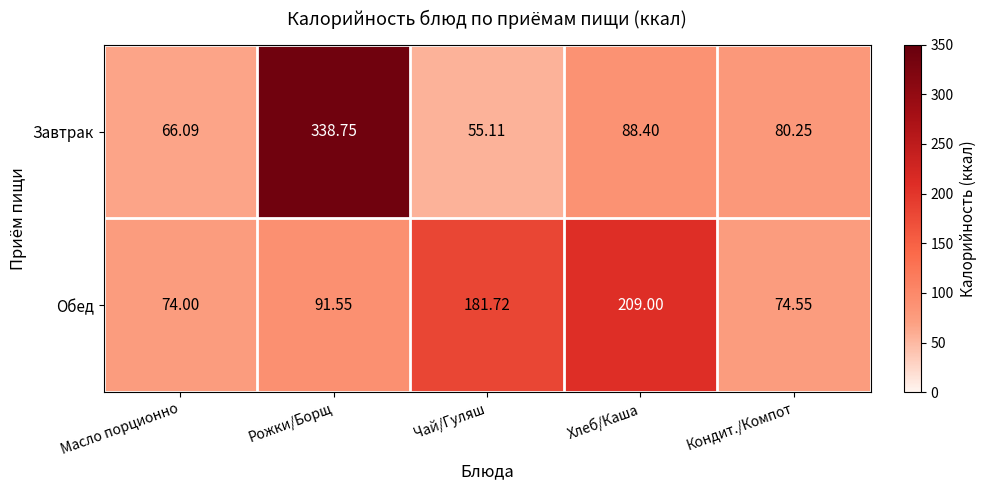

At which label does Завтрак reach its minimum?

Чай/Гуляш